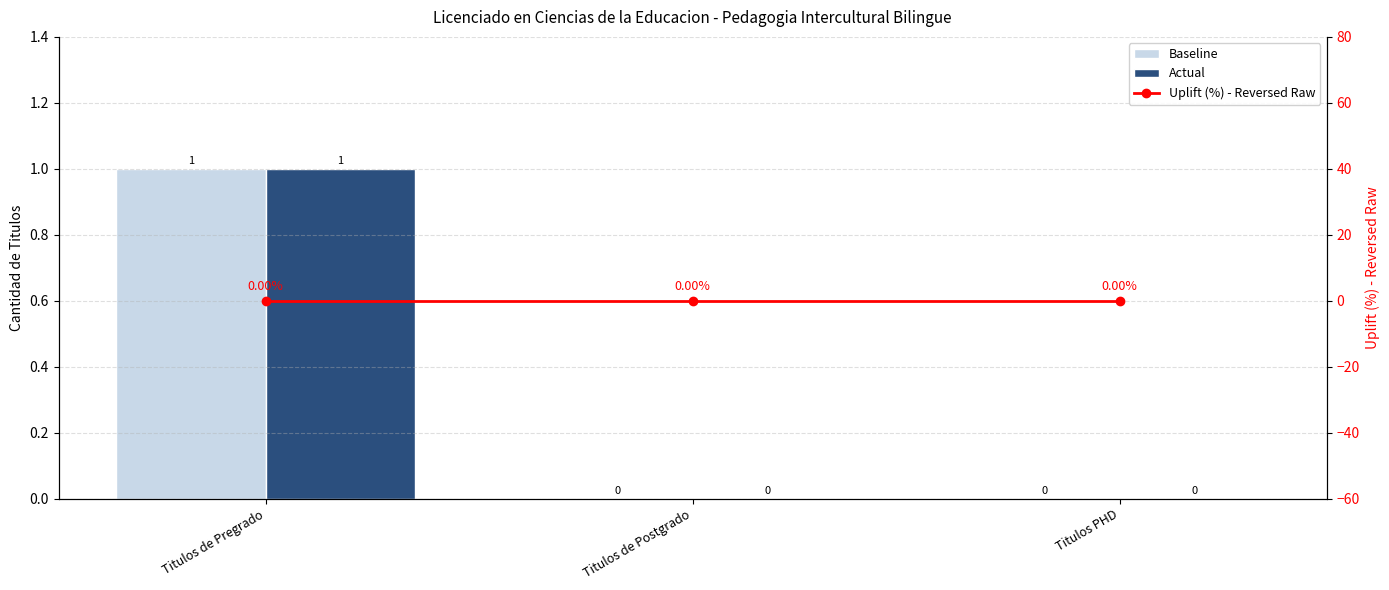

Count the Actual values in the range 0 to 1.

3